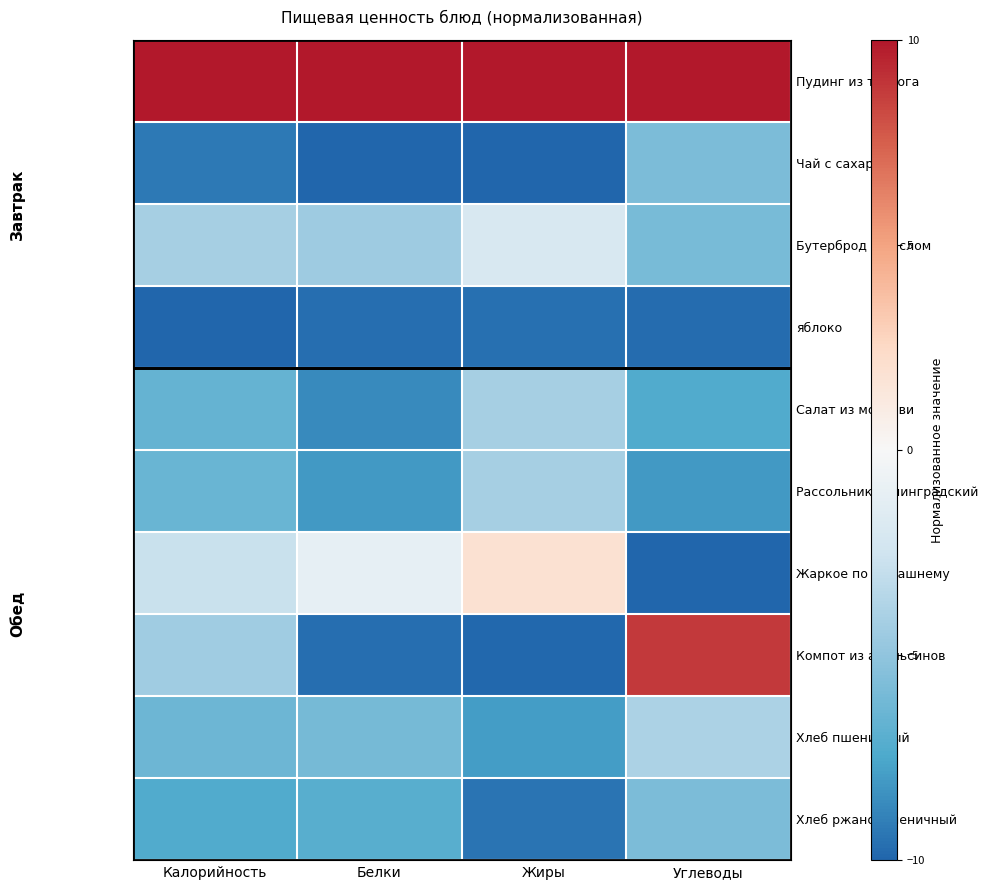

How many series are shown in this chart?

10